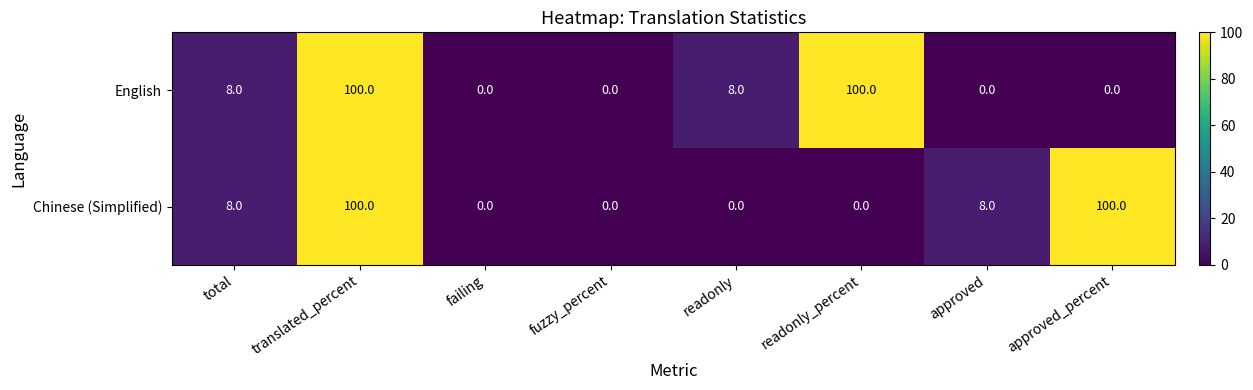

What is the total value across all series at approved_percent?

100